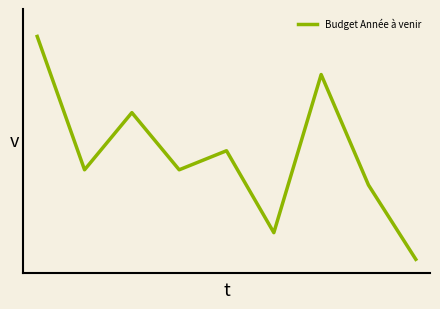

Does the chart display data point markers on the line(s)?

No